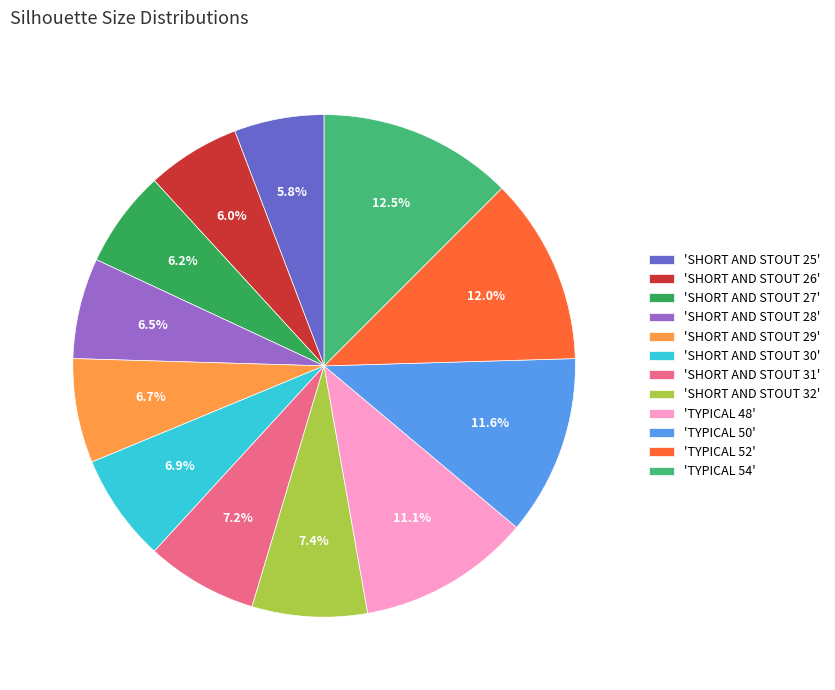

To the nearest percent, what is the average slice percentage?

8%